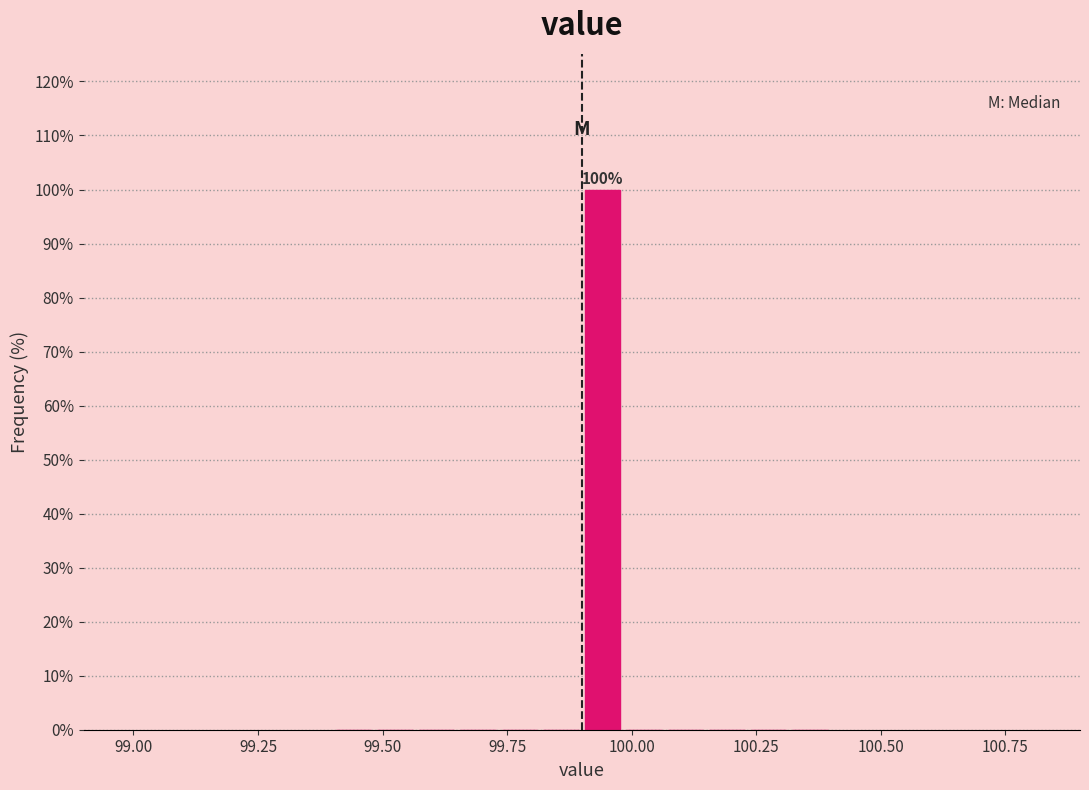

Read against the x-axis, roughly where is the centre of the tallest bar?

99.95